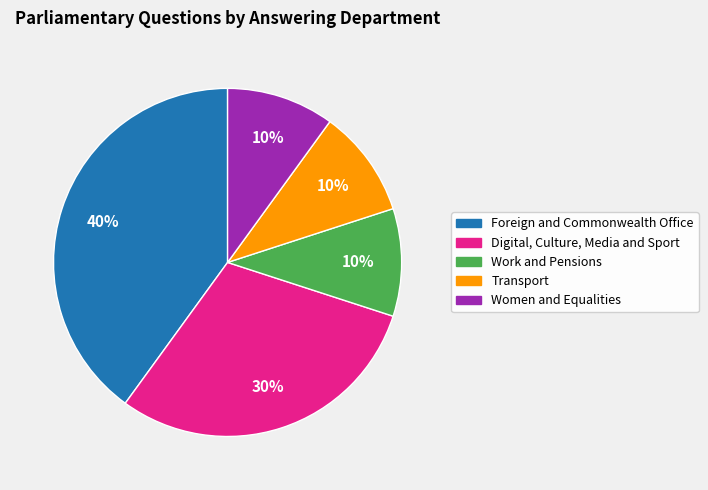

Which category has the biggest portion of the pie?

Foreign and Commonwealth Office